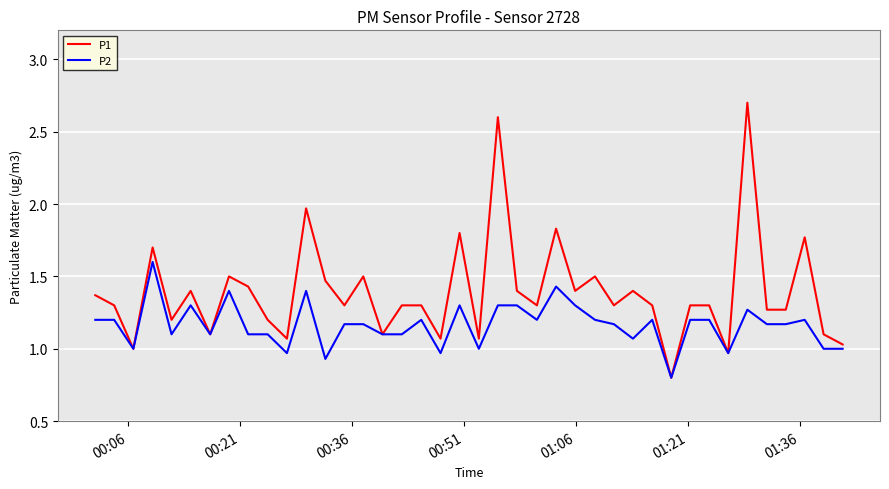

Which series has the largest total across all categories?

P1